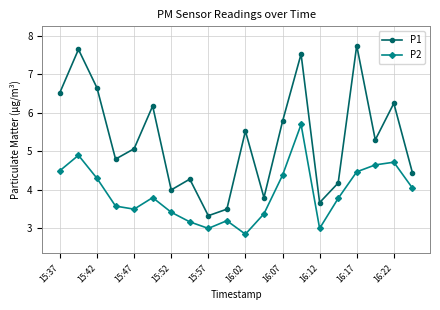

What is the value of the P1 point at the 16th from the left?

4.2